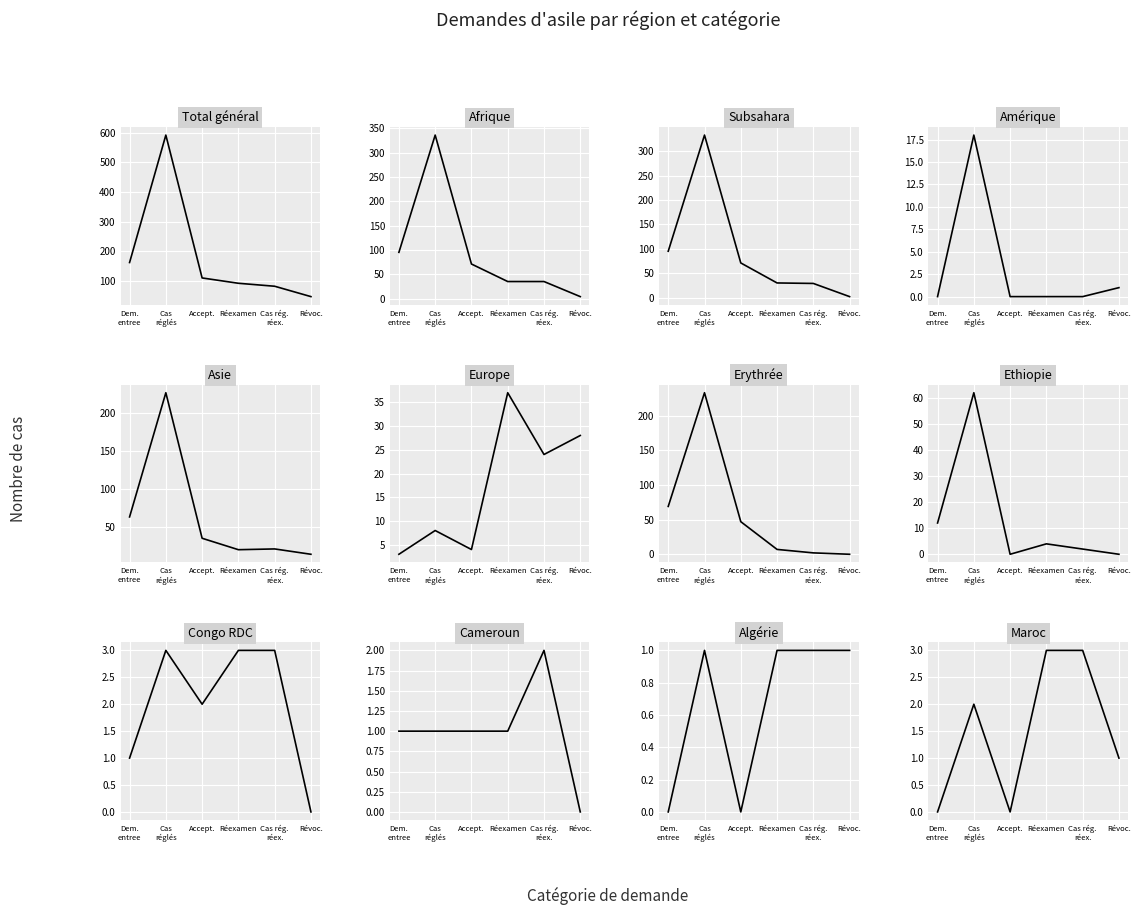

How many values in the Acceptations series exceed 4?

5